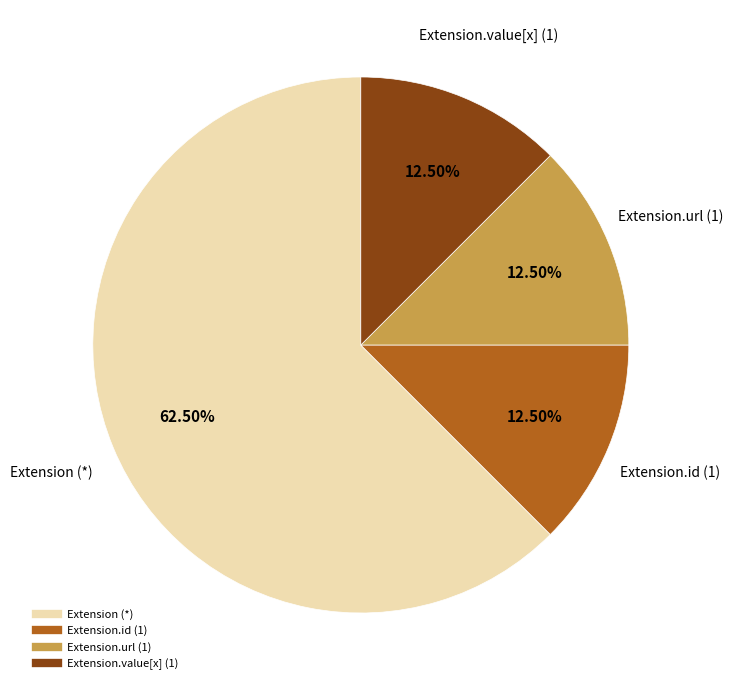

Does any single category account for the majority?

Yes